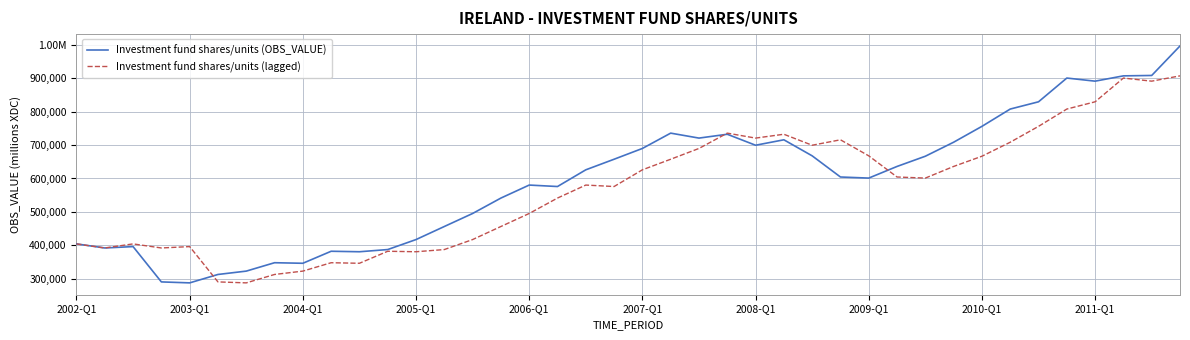

What is the value of the Investment fund shares/units (OBS_VALUE) point at the 1st from the left?

403772